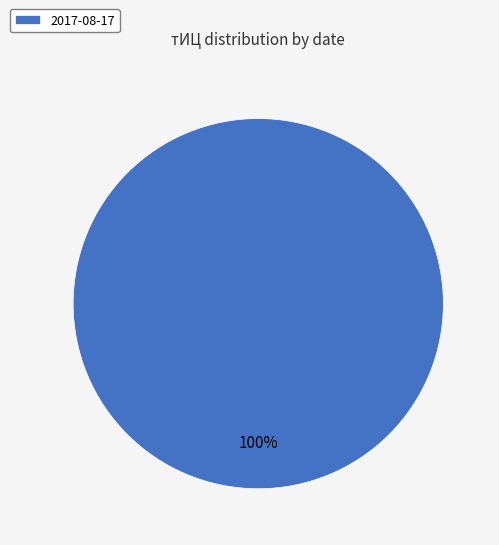

Rank the categories by value from lowest to highest.

2017-08-17